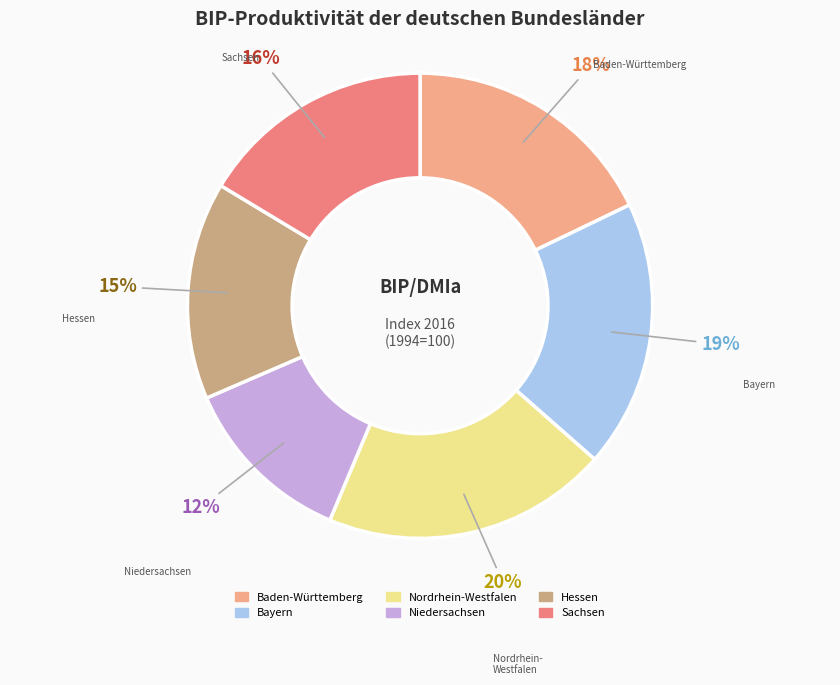

To the nearest percent, what percentage of the pie is Niedersachsen?

12%